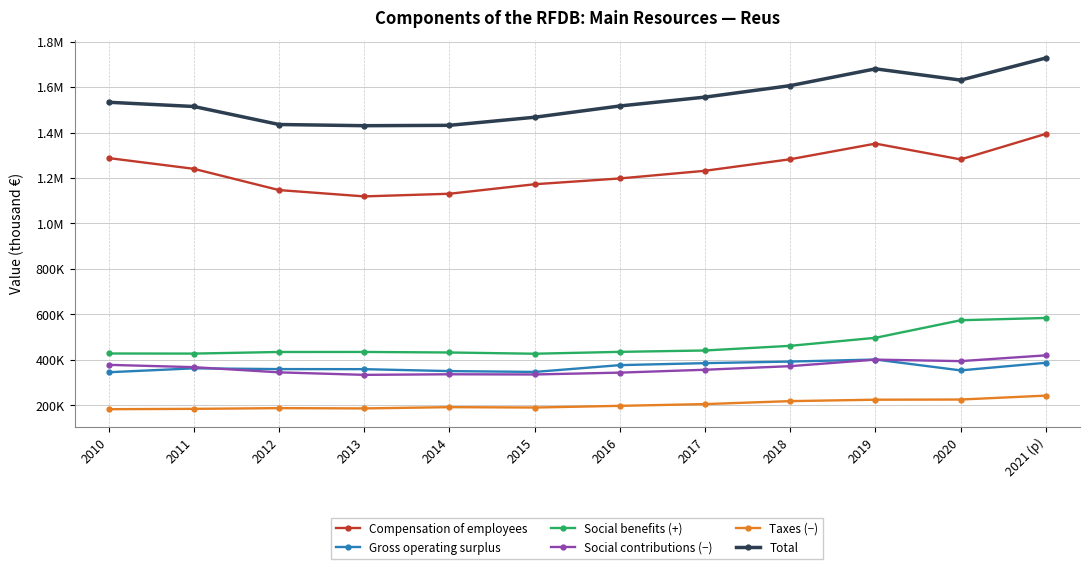

What is the sum of the Social contributions (−) values at 2017 and 2013?

690843